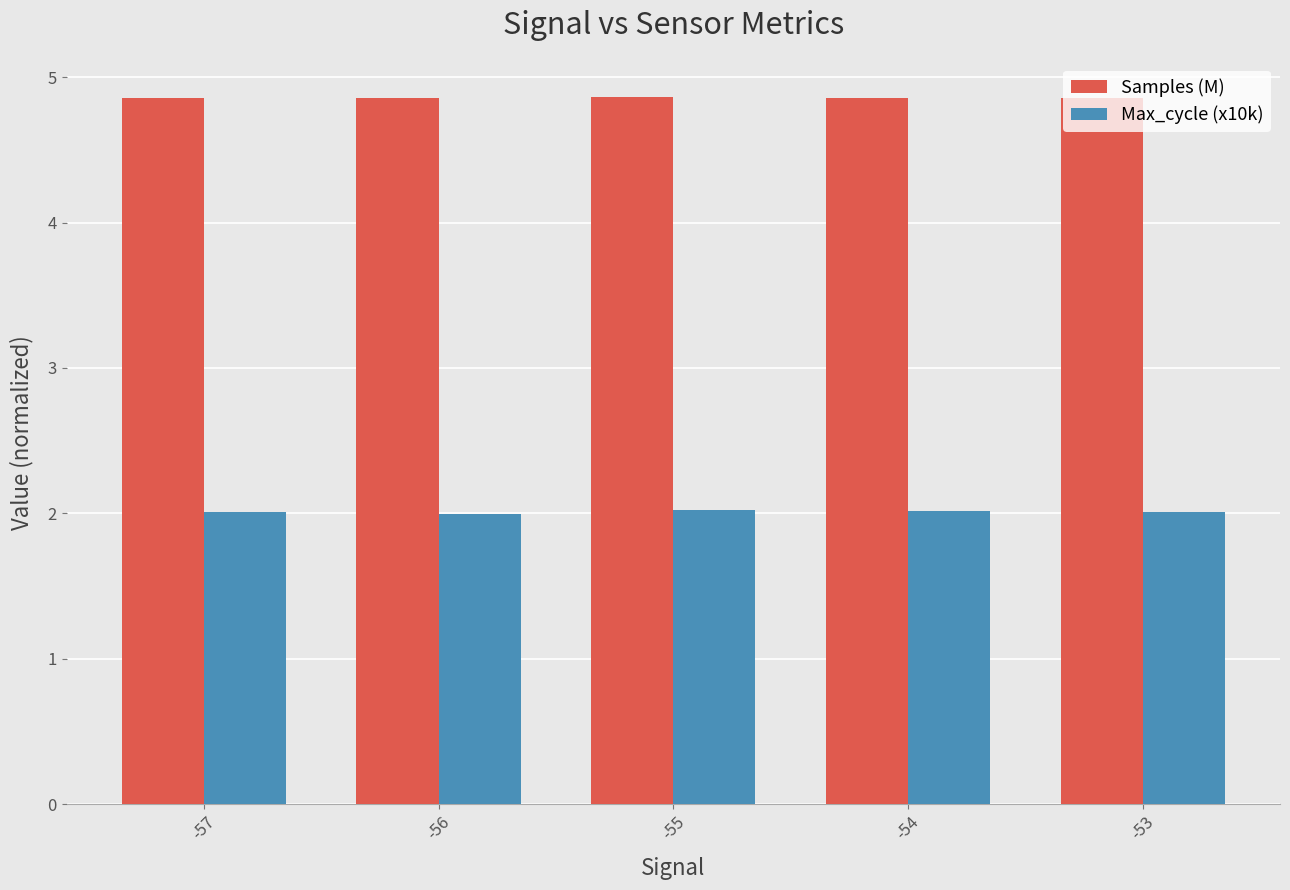

The Max_cycle (x10k) series shows 2.0 at -57. True or false?

True